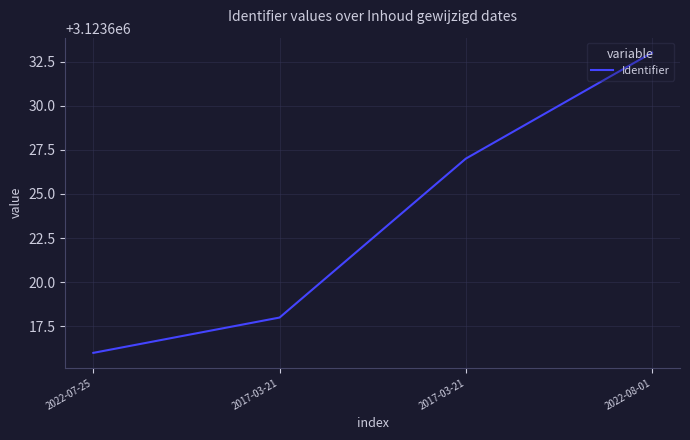

At which label does the data first exceed 3123627?

2022-08-01